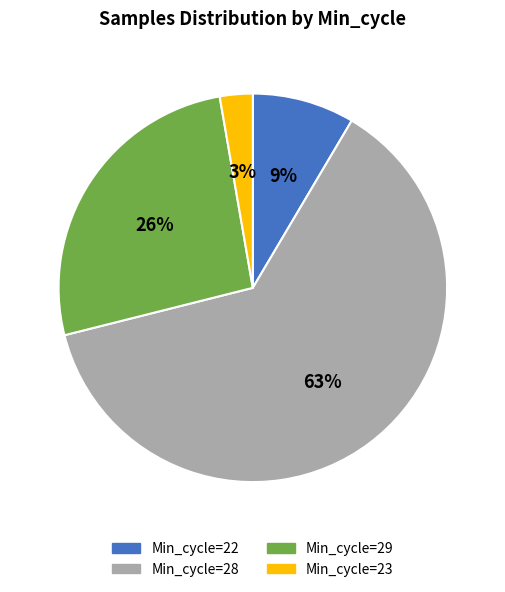

To the nearest percent, what is the average slice percentage?

25%